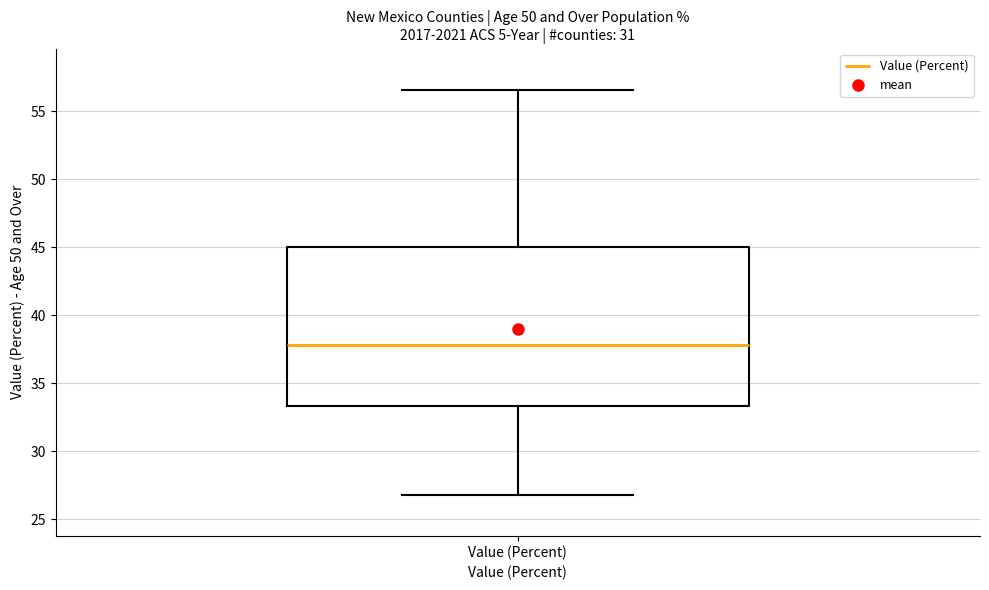

Transcribe this box plot: give where the median line is, the range the box spans, and where the two whiskers end, as read against the y-axis. The values are not printed on the chart, so give them approximately, as read against the axis.

median 38.0, box 33.5 to 45.0, whiskers 27.0 to 56.5